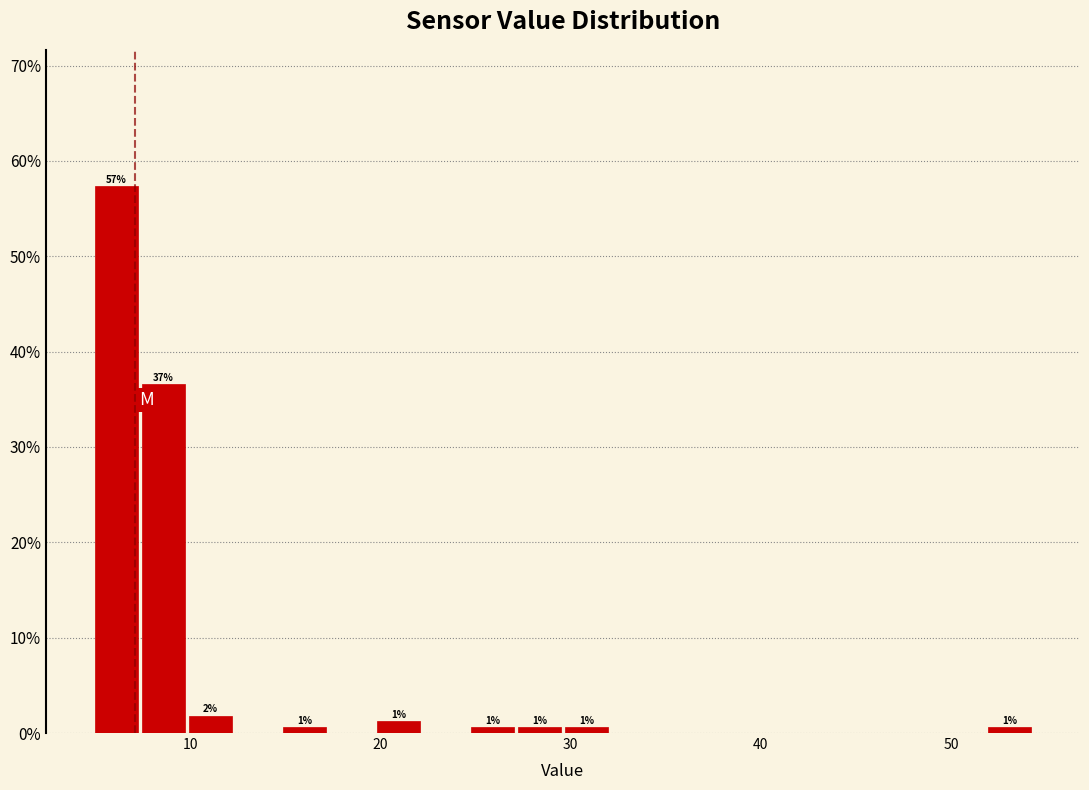

Read against the x-axis, roughly where is the centre of the tallest bar?

6